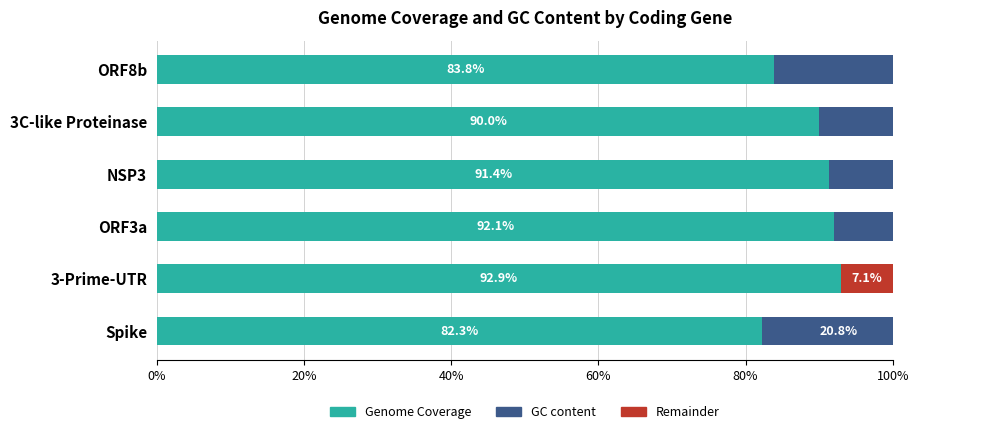

List the series in order of their peak value, lowest first.

Remainder, GC content, Genome Coverage